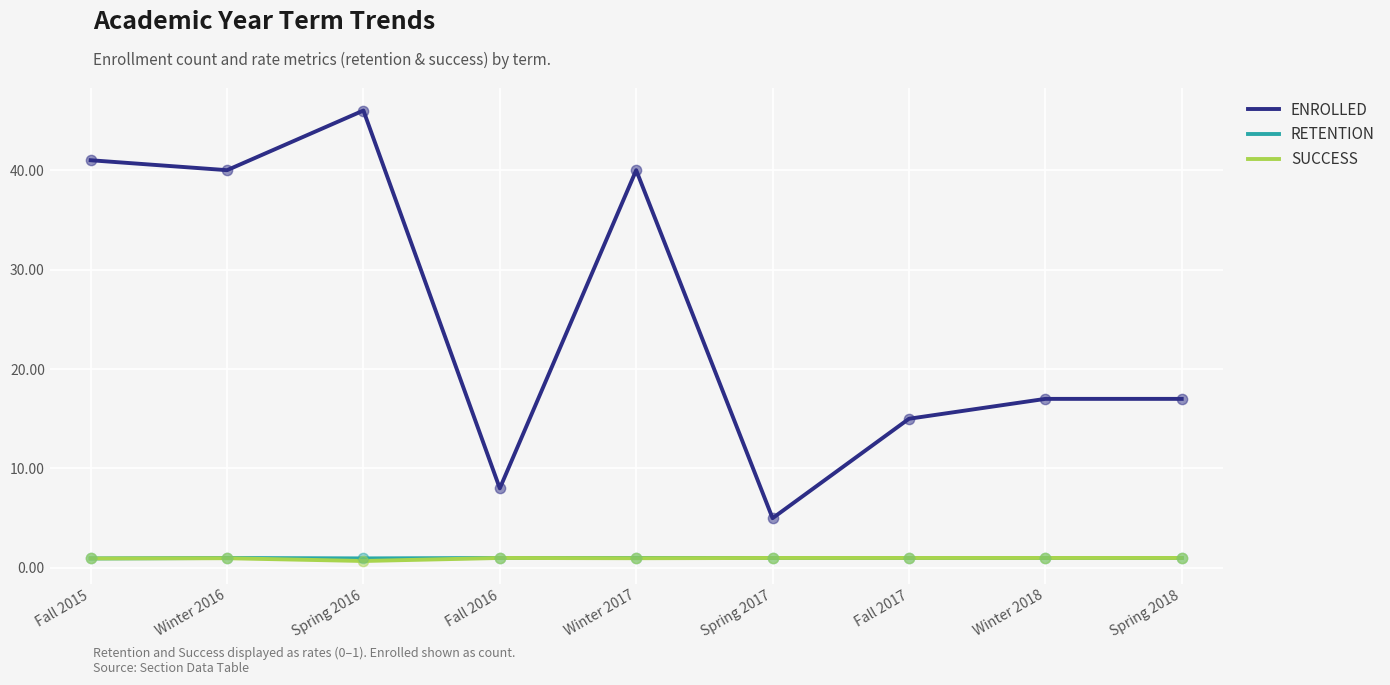

Is the value of RETENTION at Fall 2016 greater than the value of ENROLLED at Fall 2017?

No